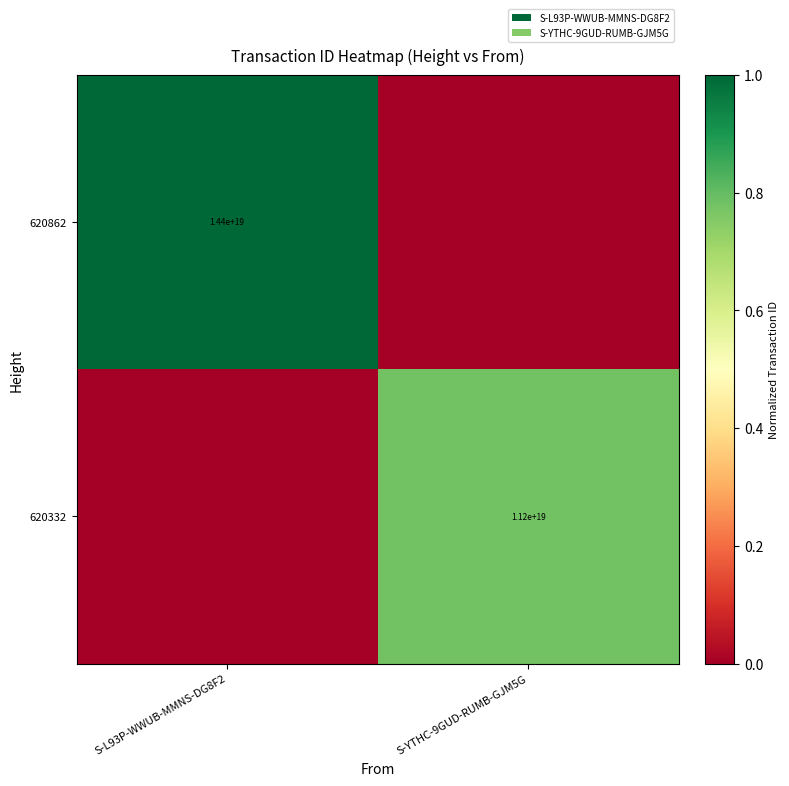

True or false: 620862 has a value of 14400000000000000000 at S-L93P-WWUB-MMNS-DG8F2.

True